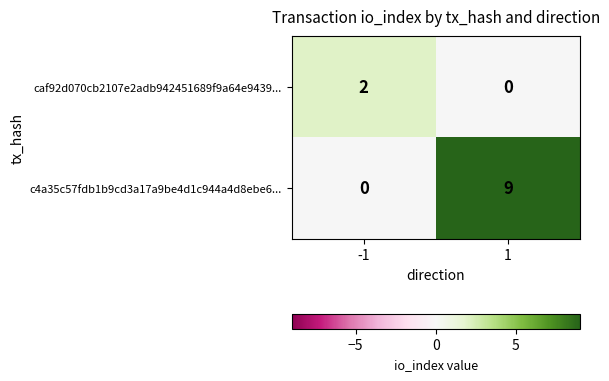

Which series has the largest total across all categories?

c4a35c57fdb1b9cd3a17a9be4d1c944a4d8ebe6...